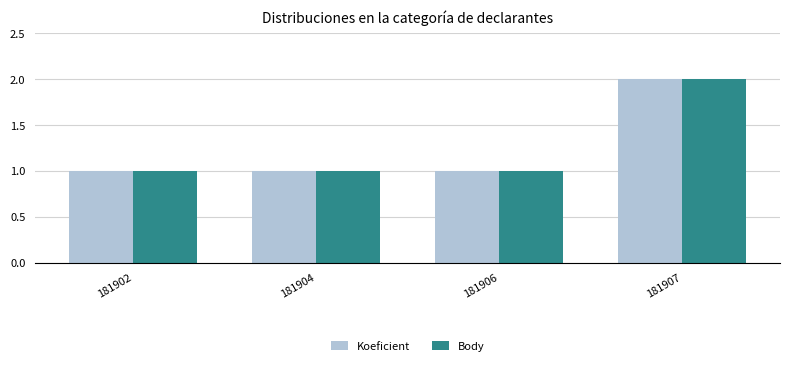

Is the value of Koeficient at 181906 greater than the value of Body at 181907?

No